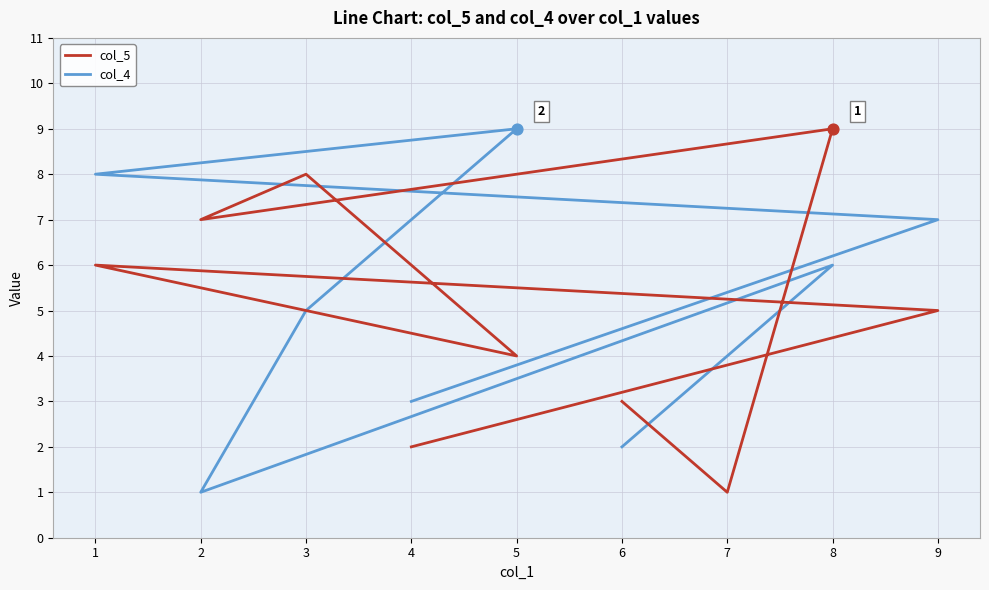

Which series has the largest Y range (max minus min)?

col_5